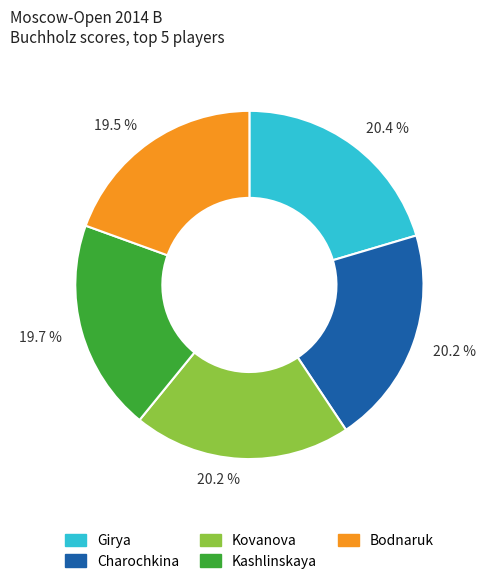

Count the number of slices in the pie.

5